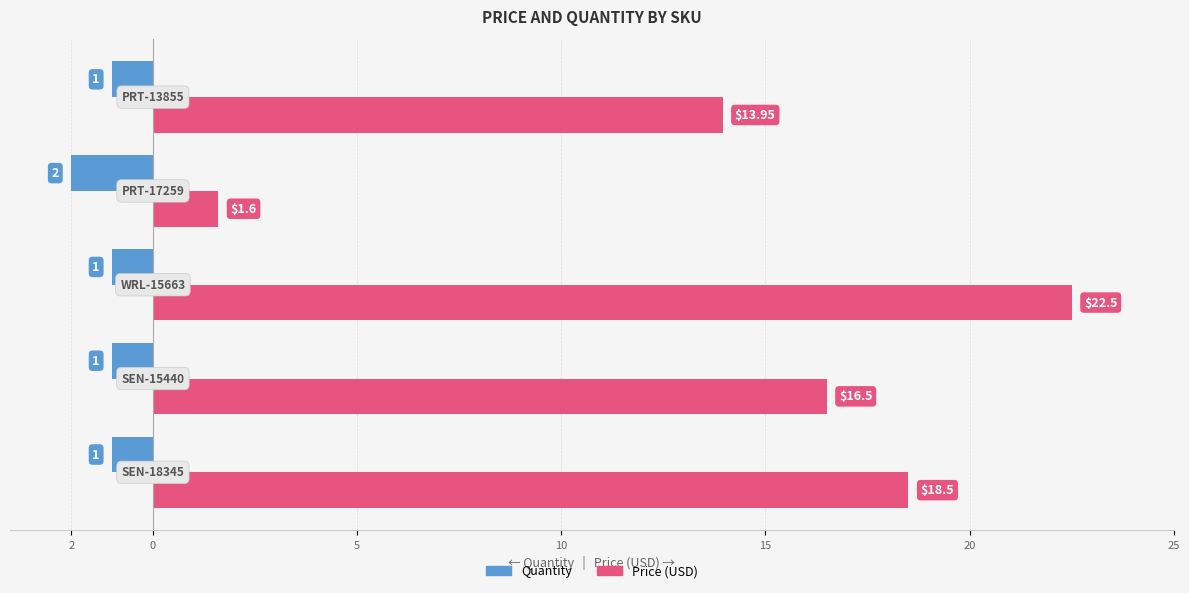

List the series in order of their overall mean, lowest first.

Quantity, Price (USD)